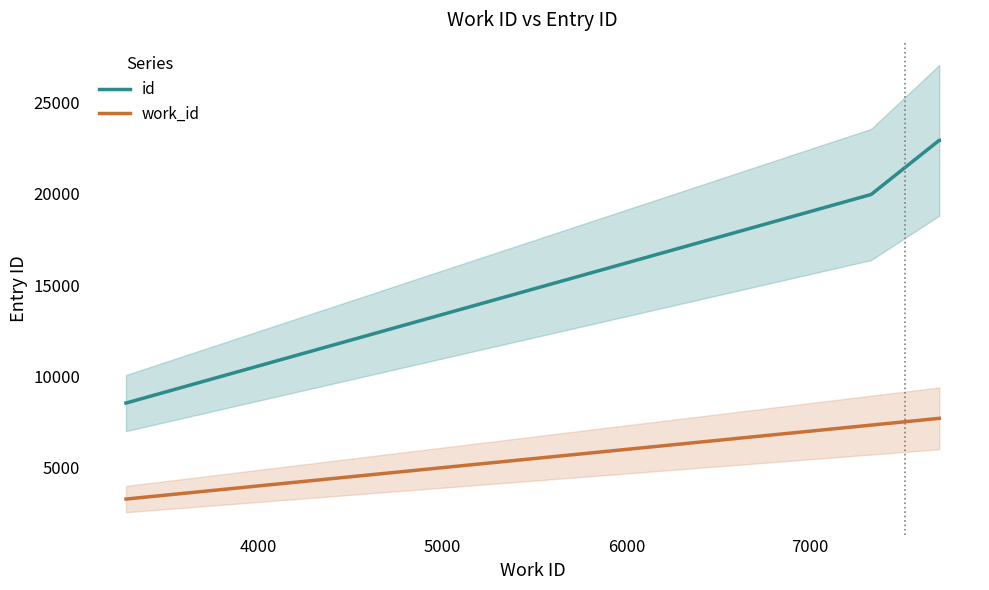

What is the sum of all work_id values?

26012